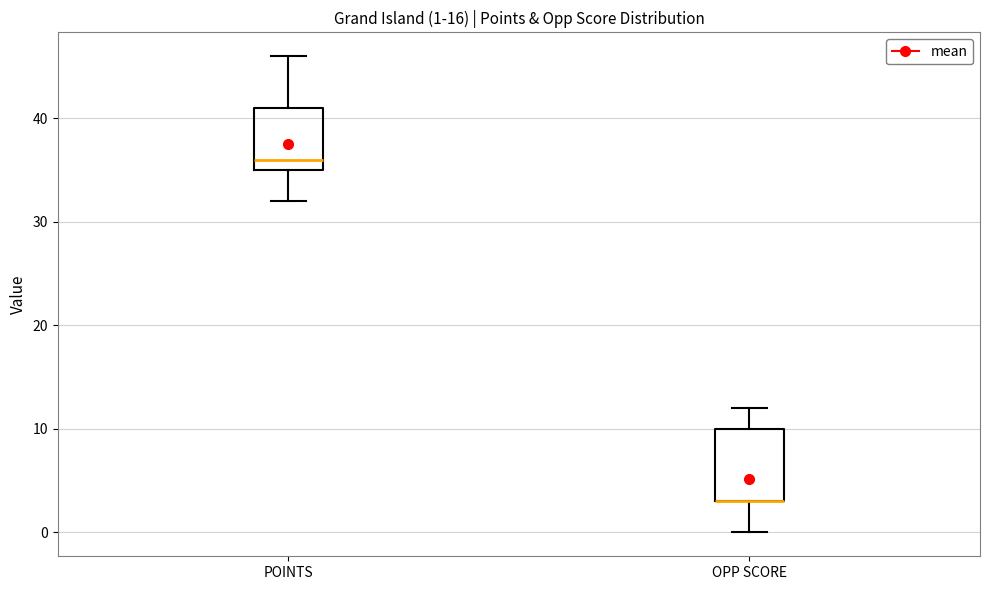

Which box is the tallest, from its lower edge to its upper edge?

OPP SCORE